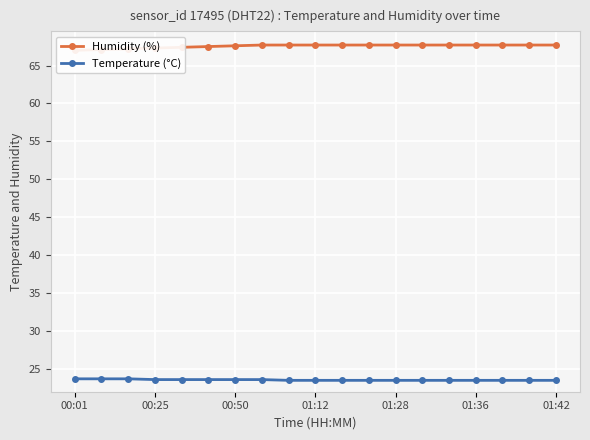

True or false: Temperature (°C) has a value of 23.6 at 7.

True